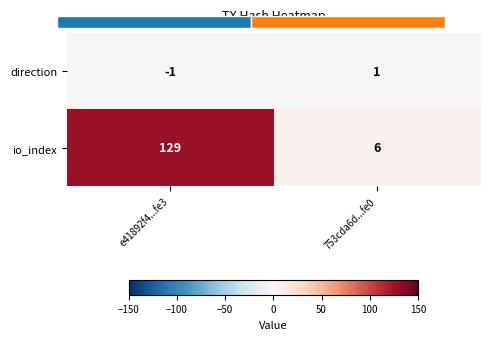

Rank the categories by direction value from highest to lowest.

753cda6d...fe0, e41892f4...fe3